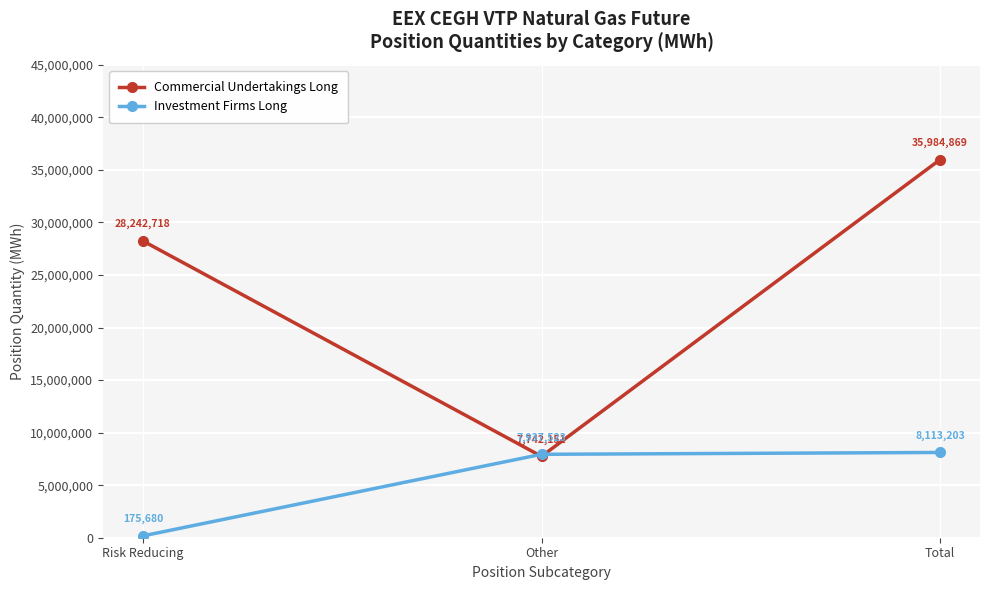

Is it true that Commercial Undertakings Long equals 28242718 at Risk Reducing?

True